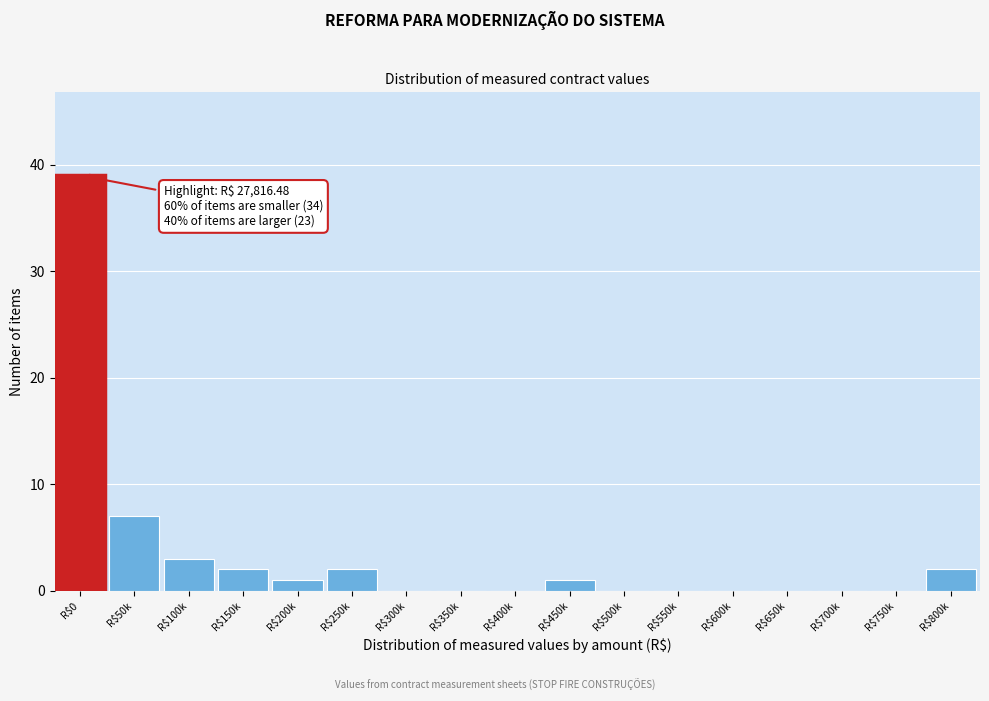

What is the sum of all values?

57